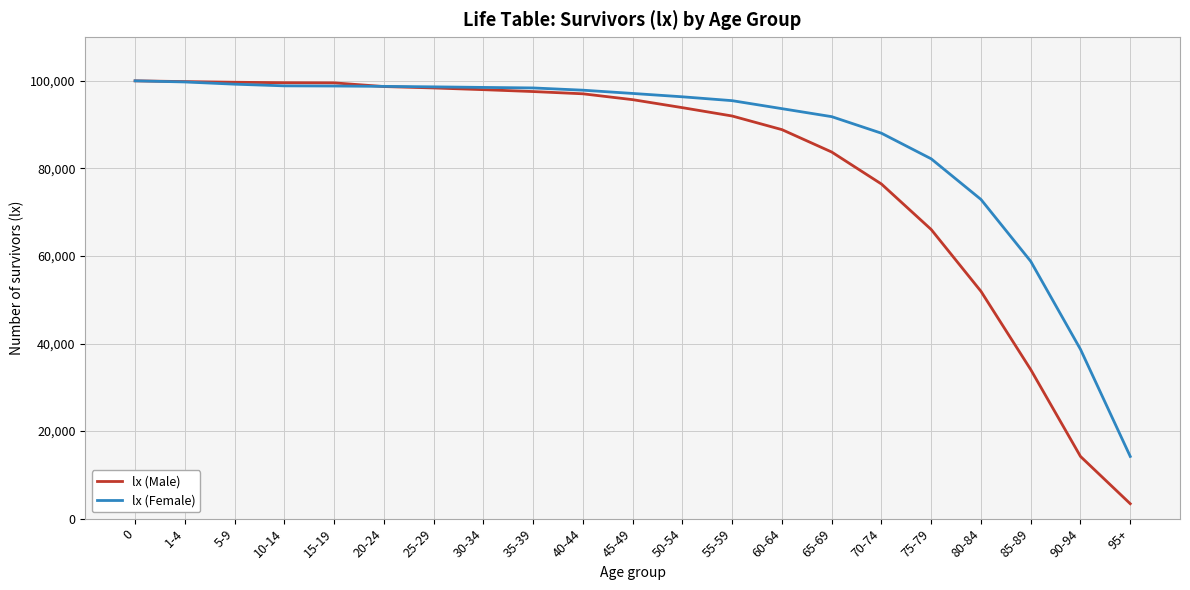

Rank the series by their average value, from lowest to highest.

lx (Male), lx (Female)